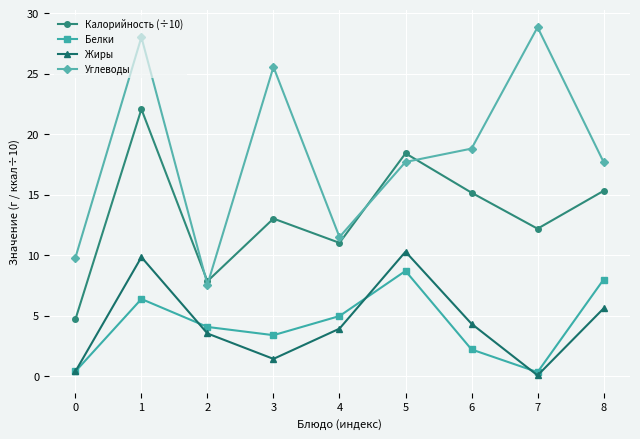

Which series has the widest spread of values?

Углеводы